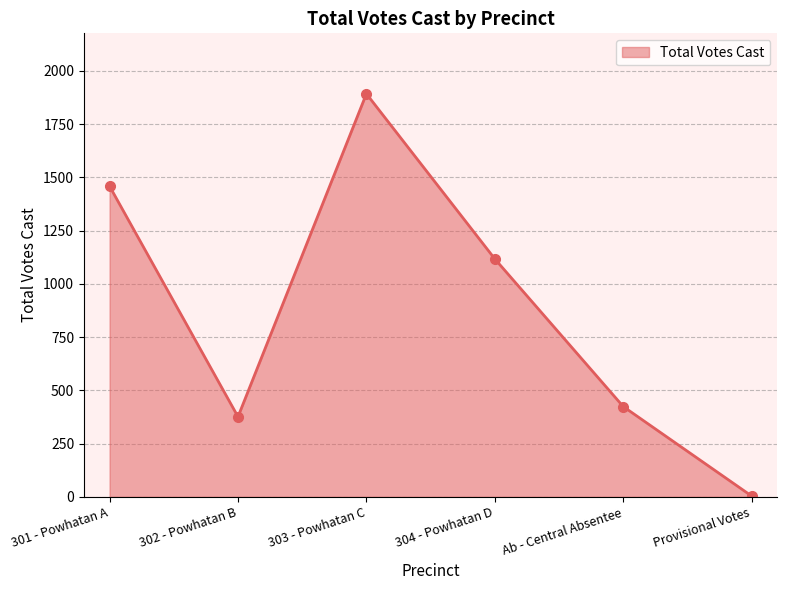

What is the minimum value shown in the chart?

4